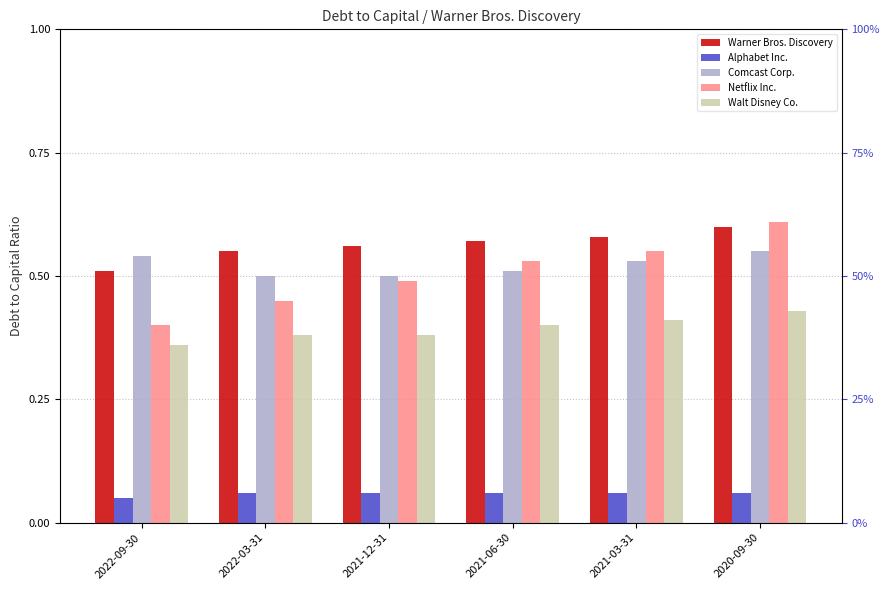

The Netflix Inc. series shows 0.5 at 2021-12-31. True or false?

True